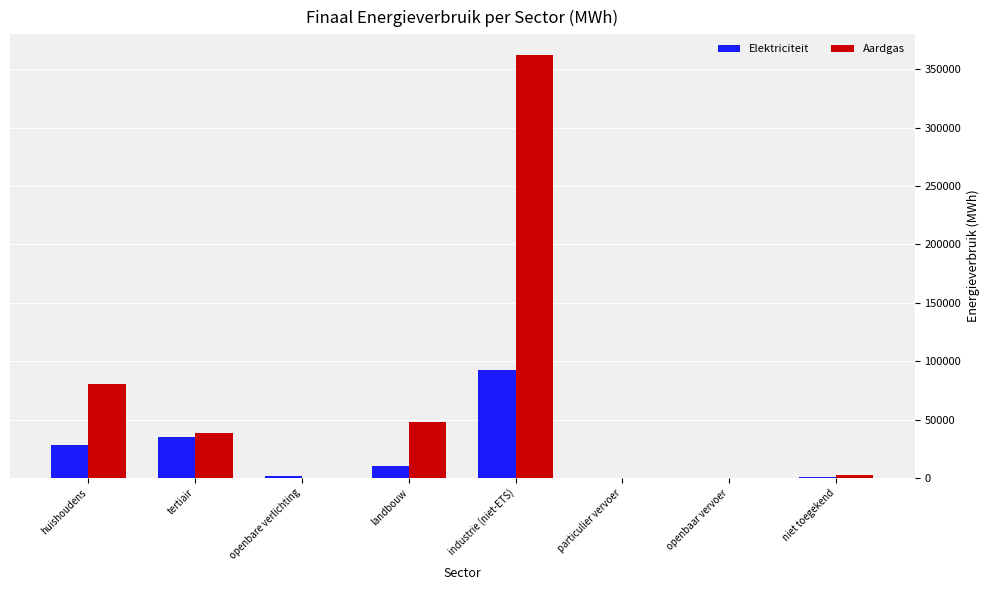

Which series changed the most between tertiair and particulier vervoer?

Aardgas